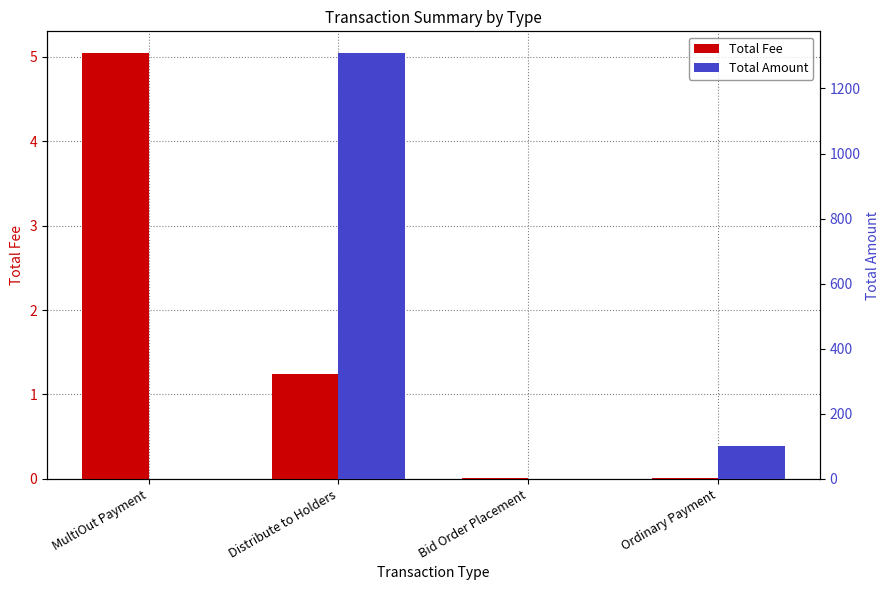

What is the label of the 3rd bar from the left?

Bid Order Placement